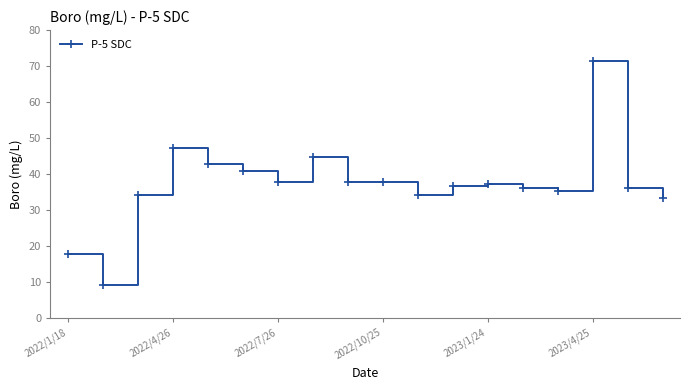

What is the greatest value displayed?

71.5